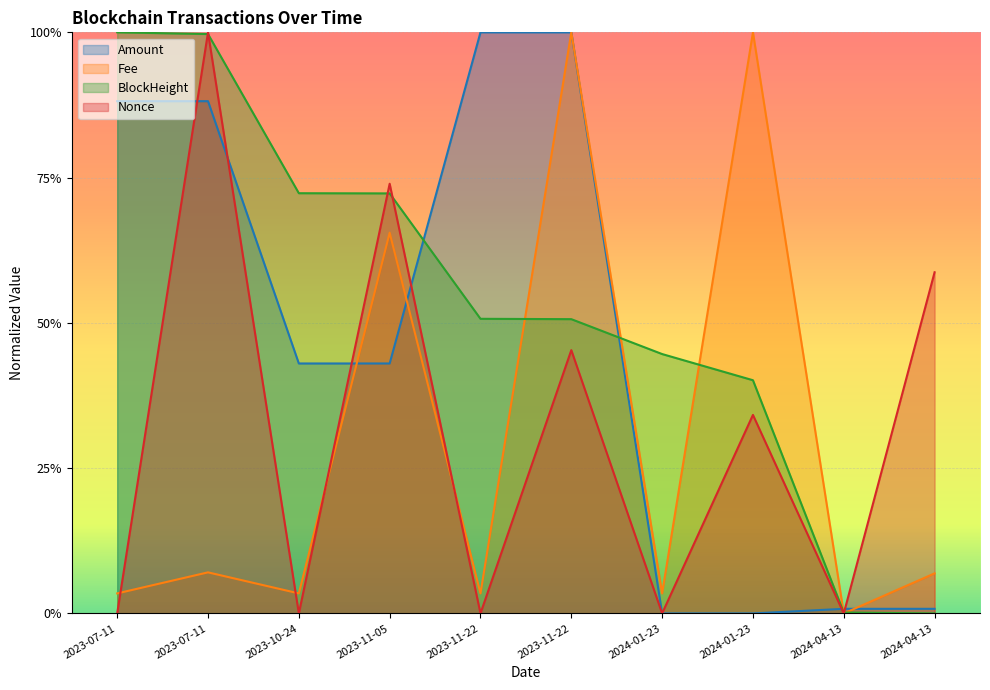

How many data points does each series have?

10